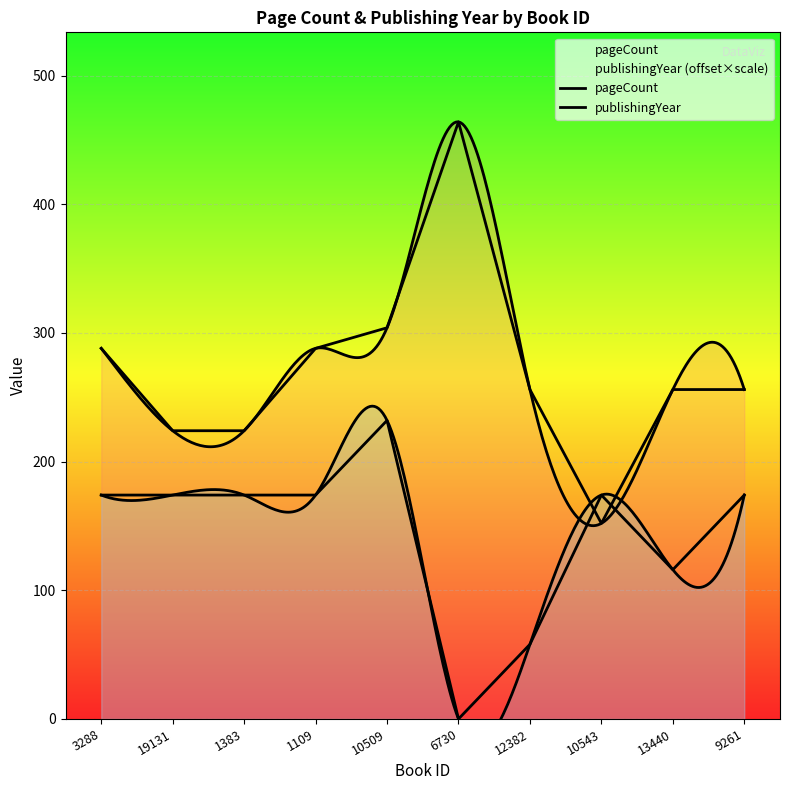

How many intersections are there between publishingYear and pageCount?

2